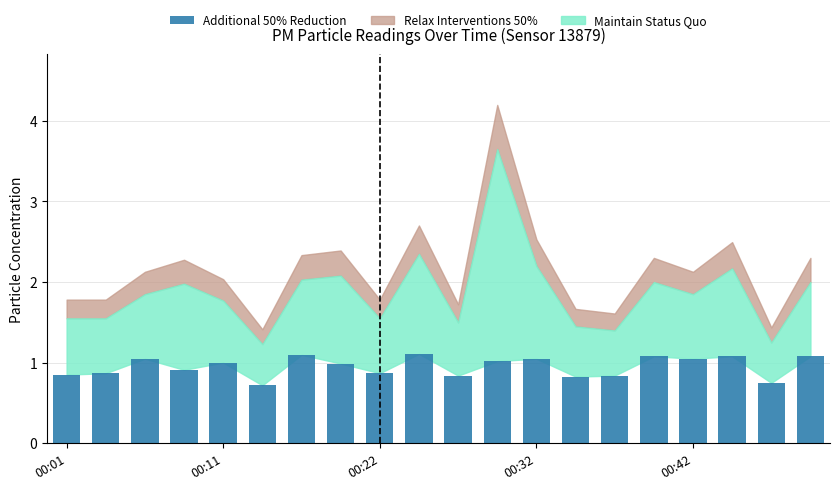

What is the difference between the maximum and minimum values?

0.4